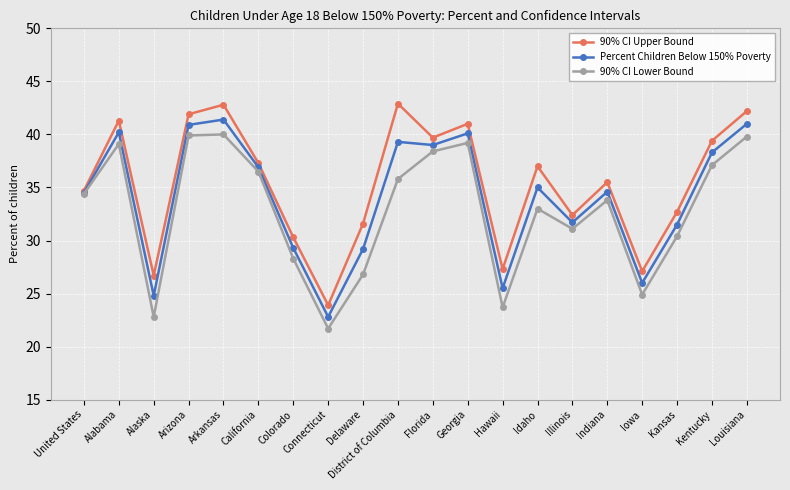

Which series has the widest spread of values?

90% CI Upper Bound